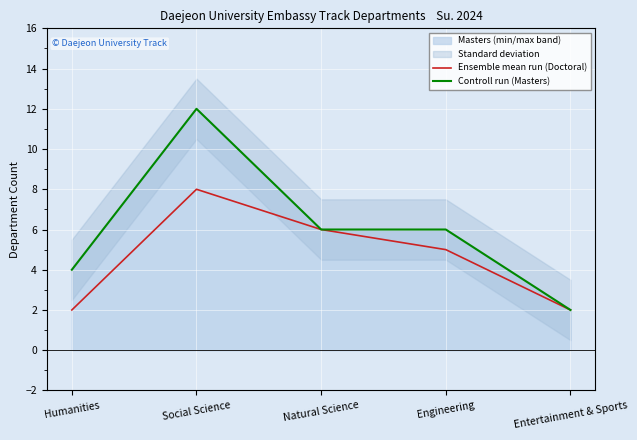

Where is Ensemble mean run (Doctoral) nearest to the value 5?

Engineering